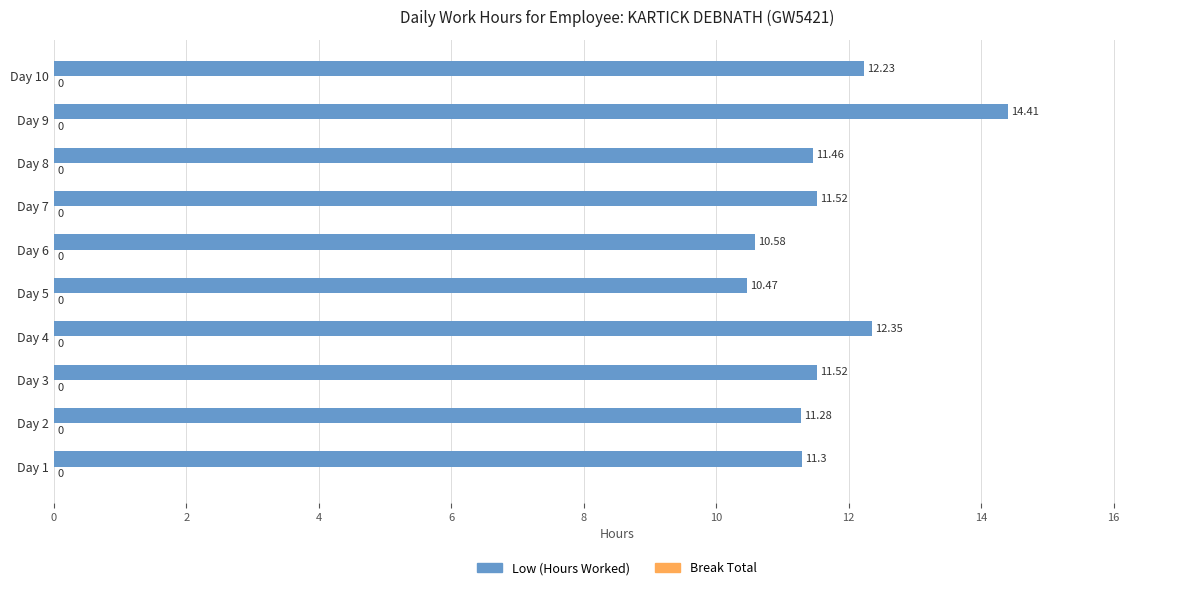

Approximately how many times larger is the value at Day 1 compared to Day 4?

0.9